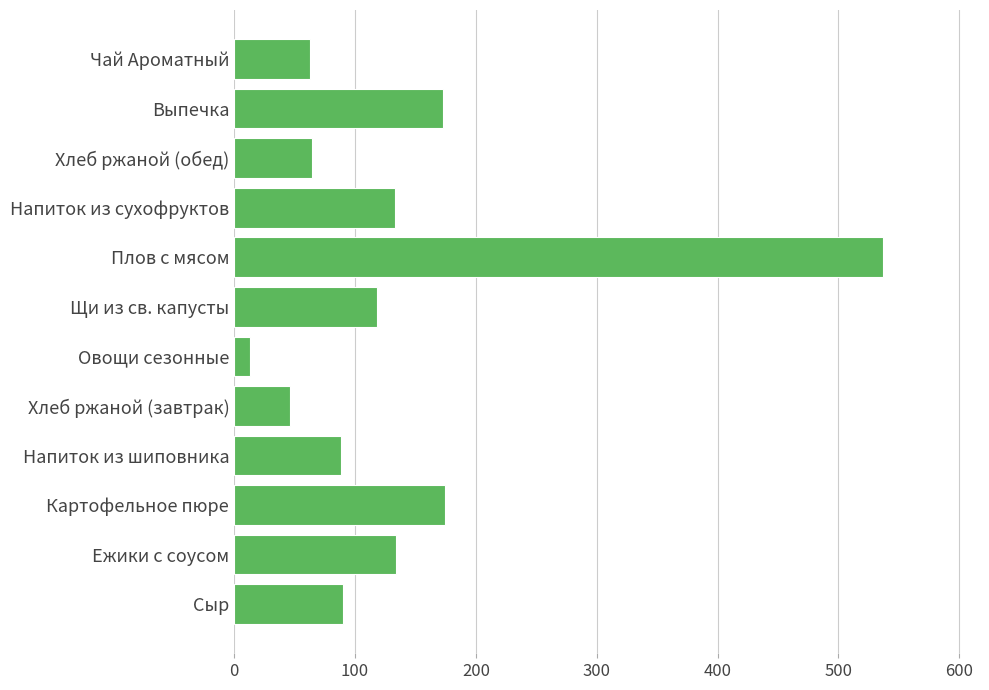

Which has a higher value, Хлеб ржаной (завтрак) or Чай Ароматный?

Чай Ароматный